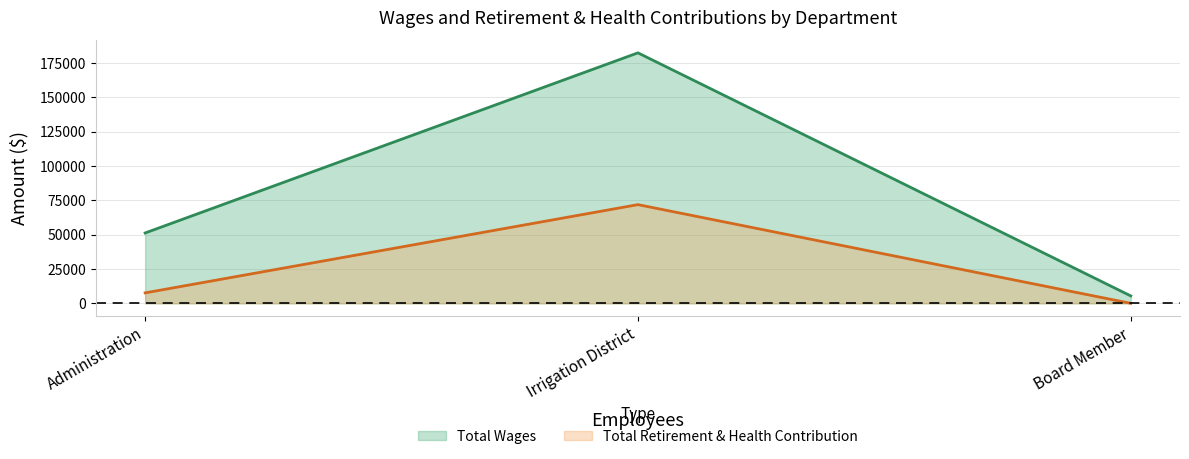

What position from the left is Administration?

1